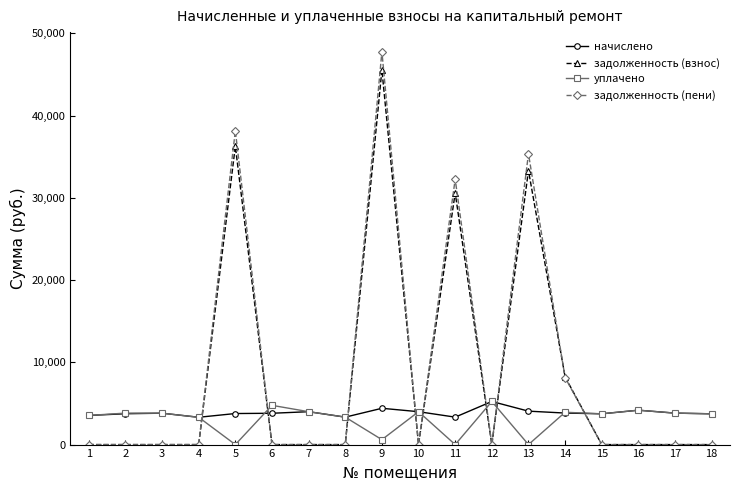

Which series has the largest range (max minus min)?

задолженность (пени)